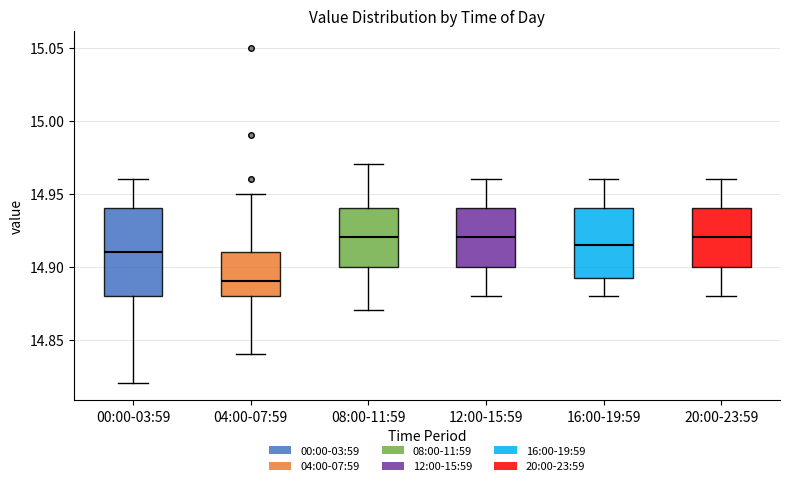

Comparing the boxes themselves (not the whiskers), which one is the tallest?

00:00-03:59